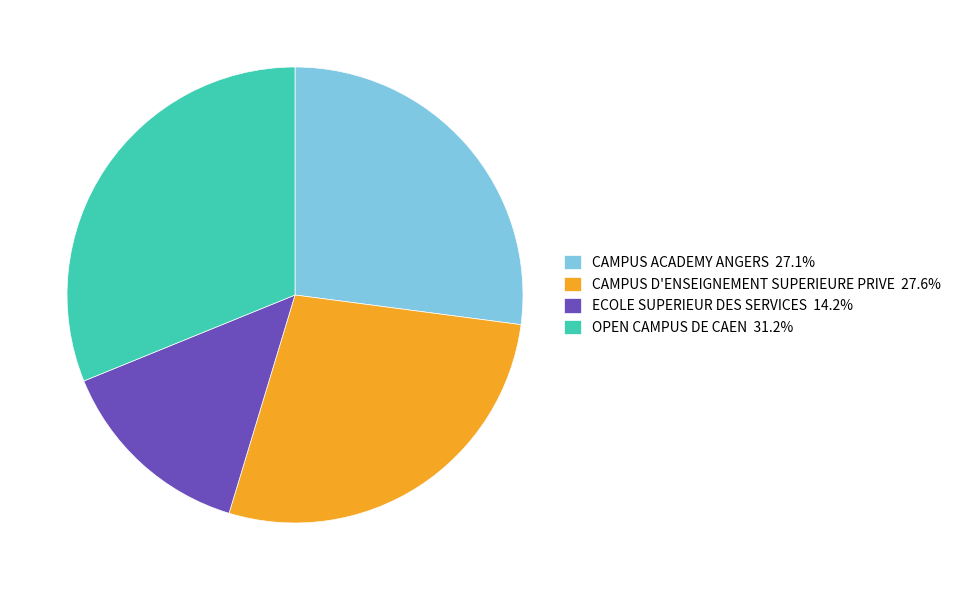

How many slices are in this pie chart?

4